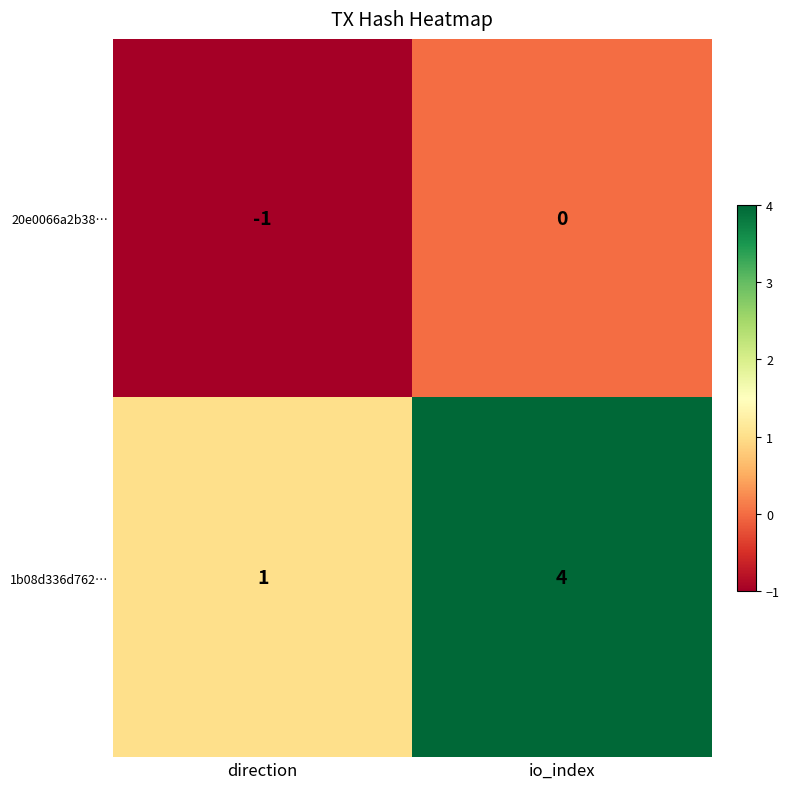

Which label corresponds to the smallest value in the chart?

direction